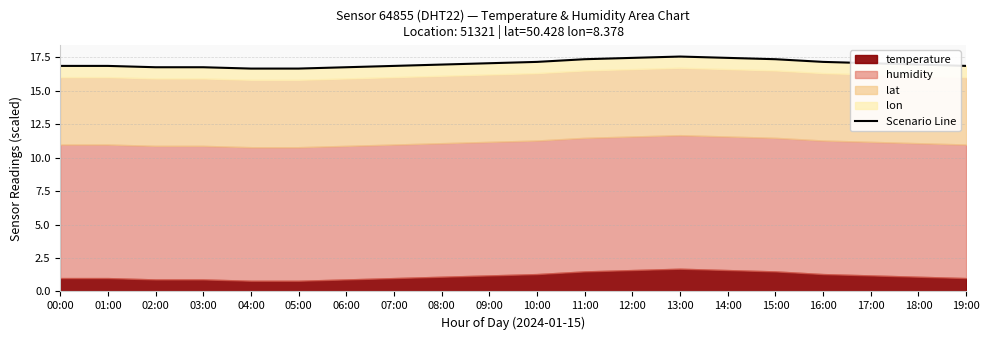

Where is the first local maximum?

13:00